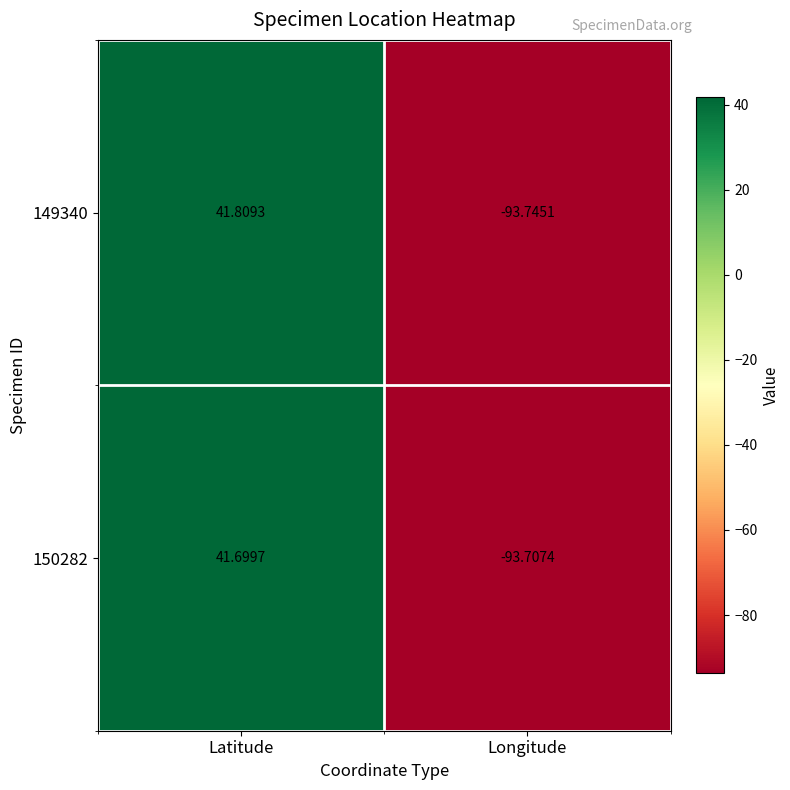

Which series has the largest total across all categories?

149340